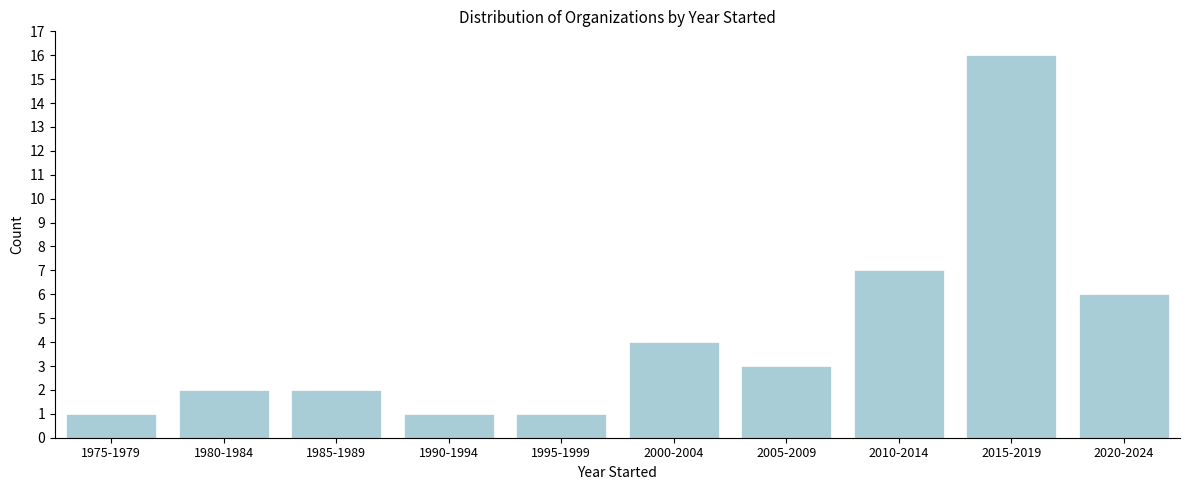

Reading left to right, extract all data points from this chart.

1	2	2	1	1	4	3	7	16	6